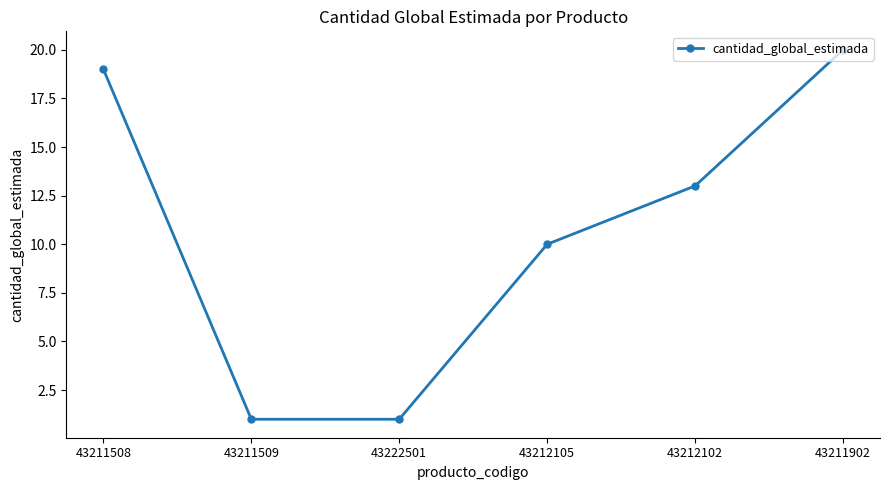

Where does the data first go above 13?

43211508